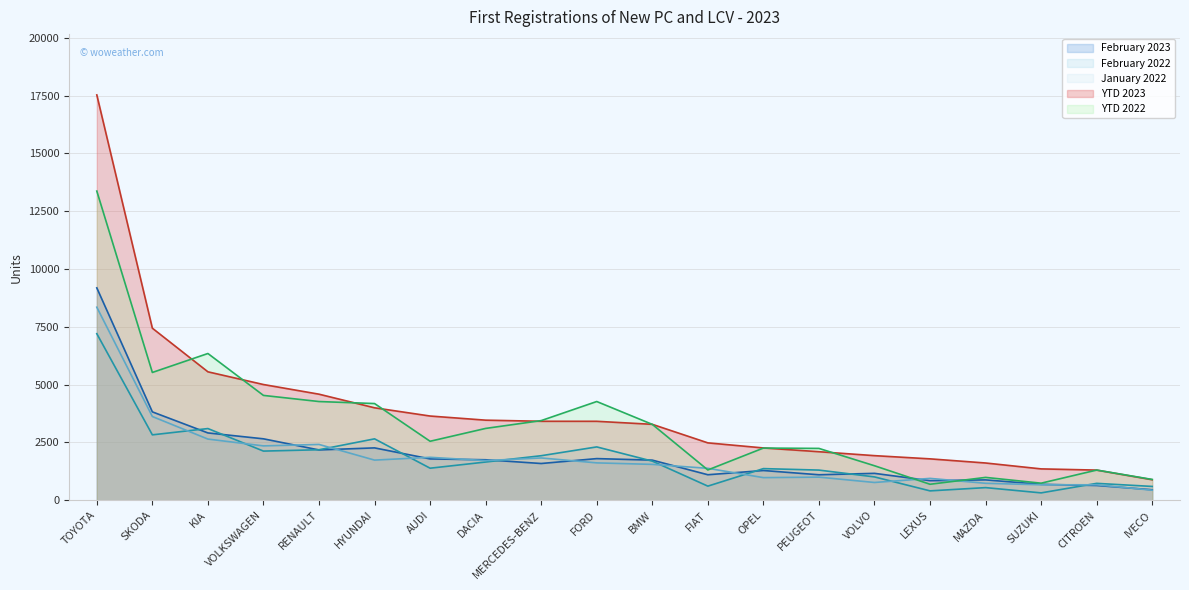

Rank the series at AUDI from lowest to highest value.

February 2022, February 2023, January 2022, YTD 2022, YTD 2023